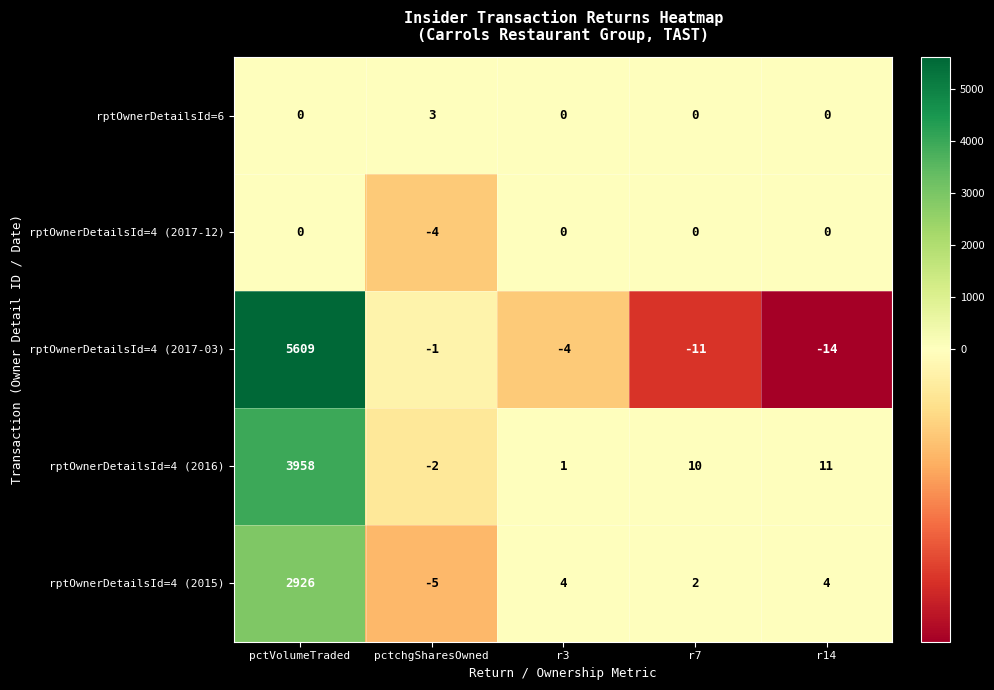

Where is rptOwnerDetailsId=4 (2016) nearest to the value 1978?

r14